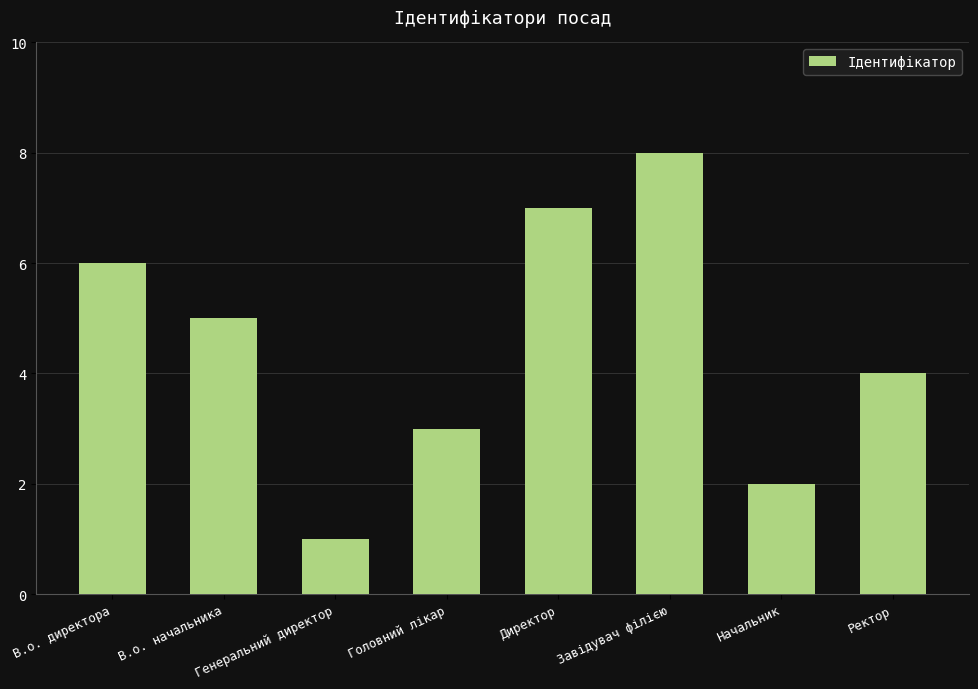

At which category does the chart reach its minimum across all series?

Генеральний директор